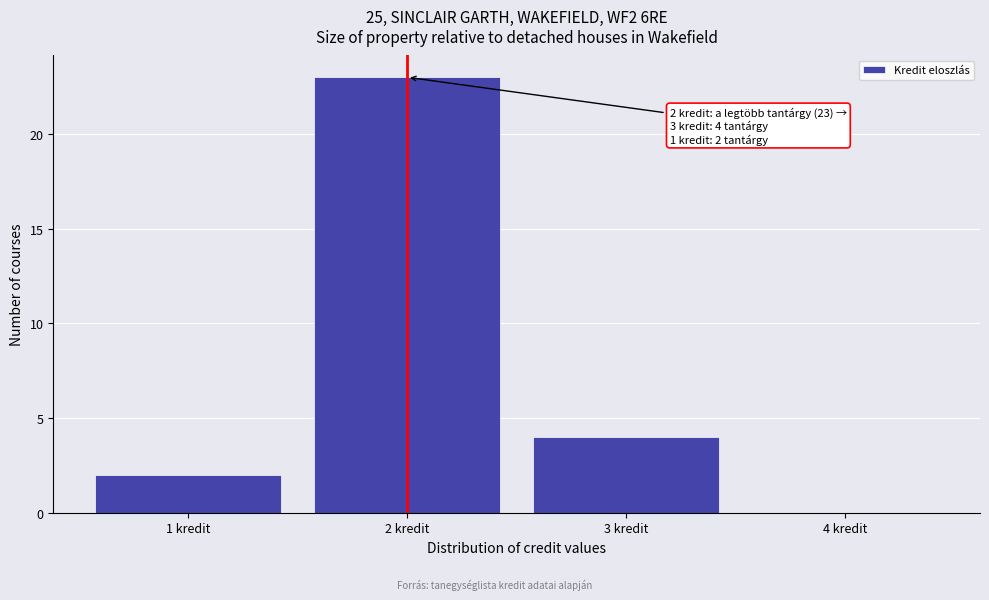

Reading left to right, list all the values displayed in this chart.

1 kredit=2	2 kredit=23	3 kredit=4	4 kredit=0